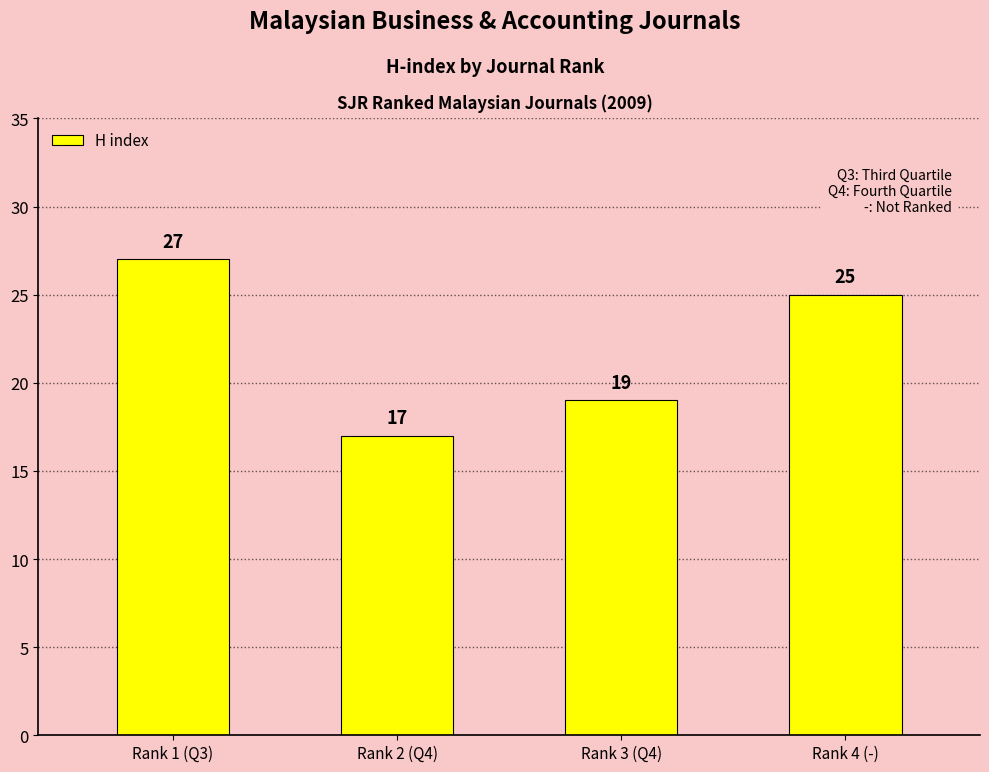

How many values are between 19 and 27?

3